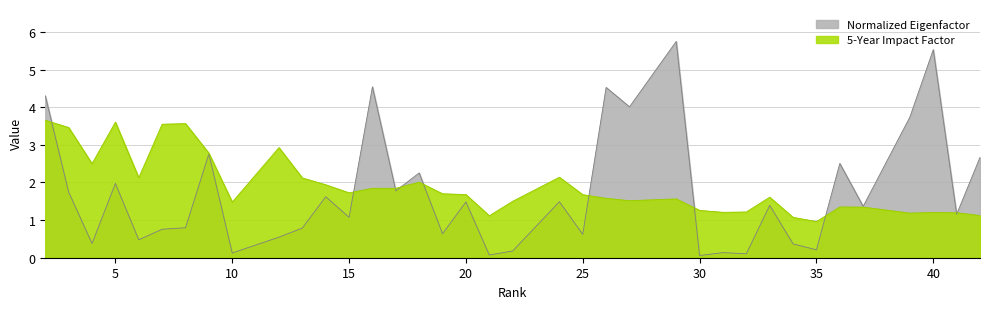

List the series in order of their overall mean, lowest first.

Normalized Eigenfactor, 5-Year Impact Factor